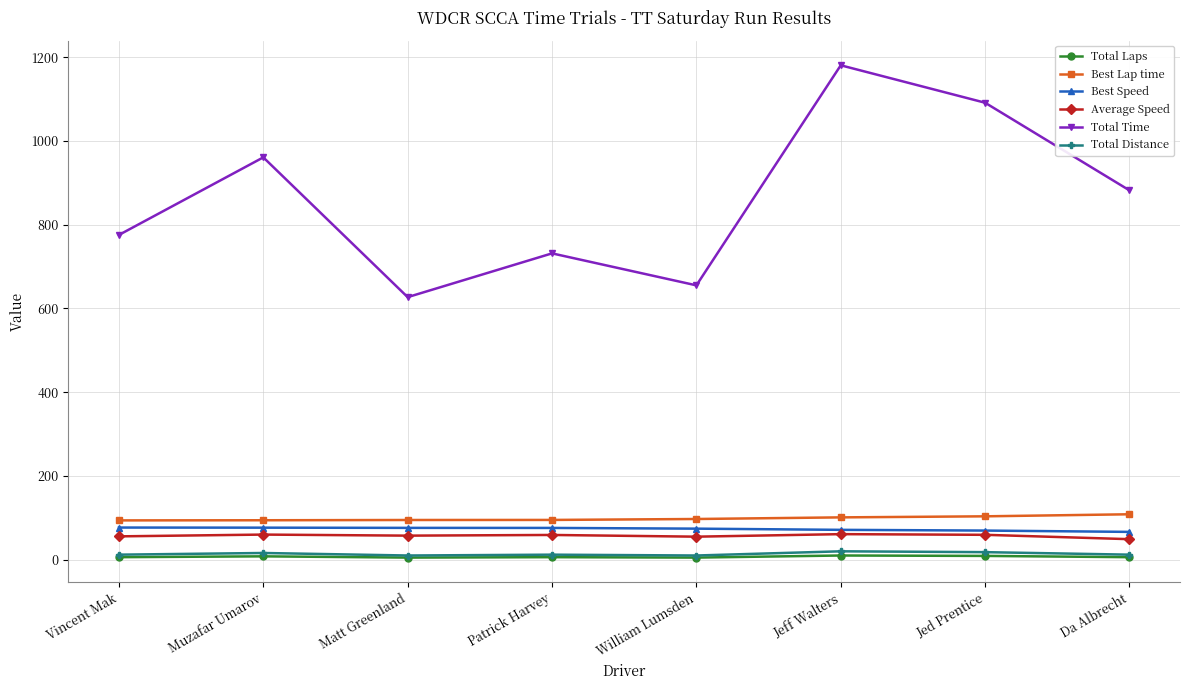

True or false: Total Time and Total Laps cross at least once.

False